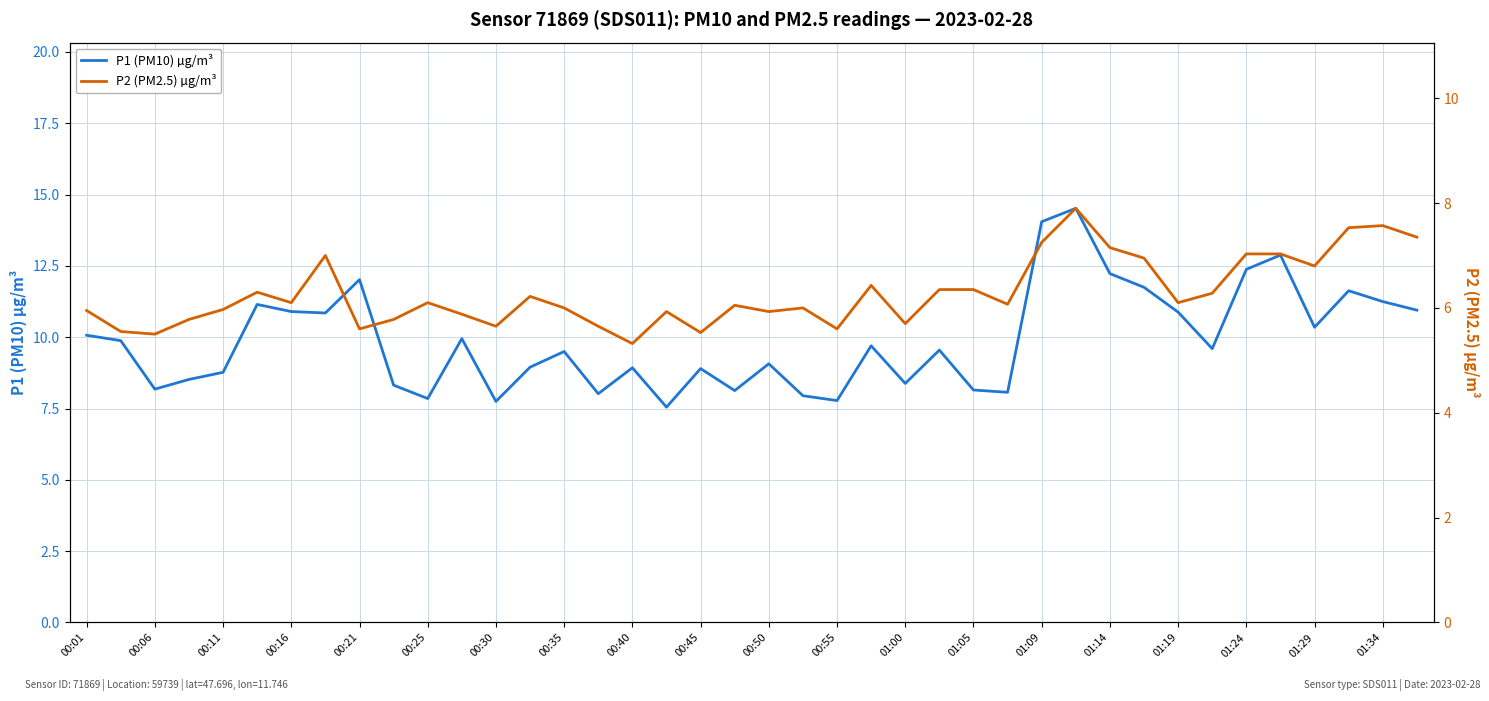

True or false: P1 (PM10) µg/m³ and P2 (PM2.5) µg/m³ intersect in this chart.

False